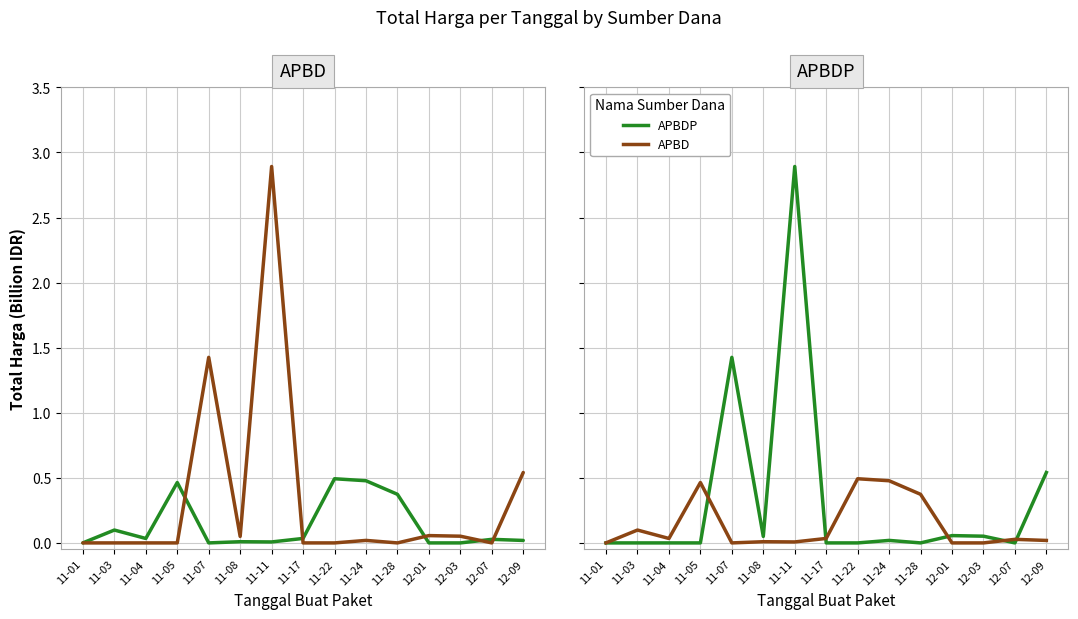

Which series has the largest total across all categories?

APBDP